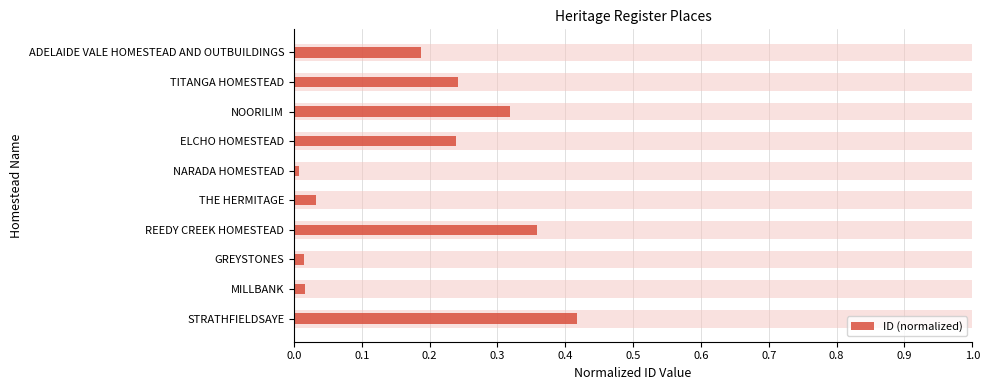

Reading left to right, extract all data points from this chart.

0.4	0.0	0.0	0.4	0.0	0.0	0.2	0.3	0.2	0.2